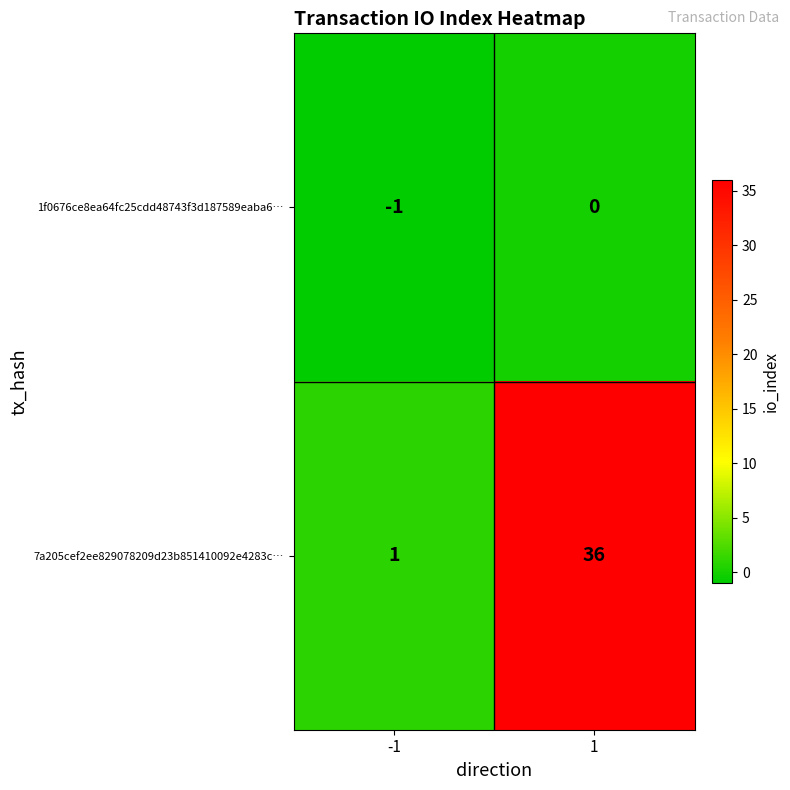

Reading right to left, list all the values displayed in this chart.

1f0676ce8ea64fc25cdd48743f3d187589eaba6…: 0	-1
7a205cef2ee829078209d23b851410092e4283c…: 36	1